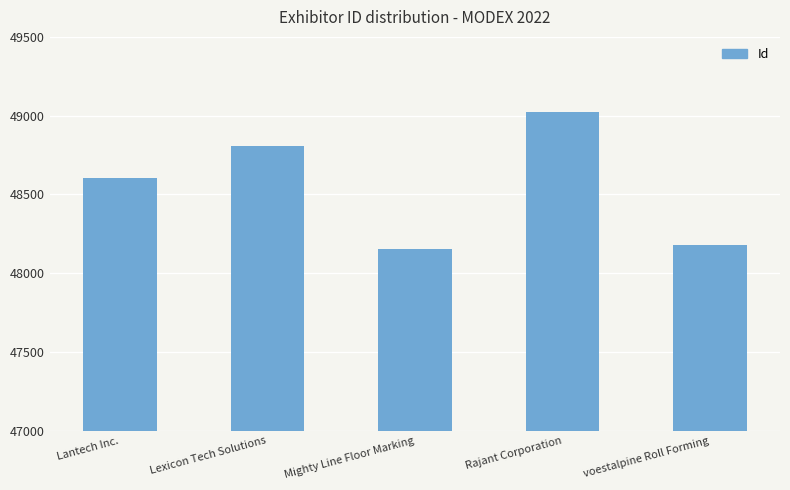

What is the label of the 2nd bar from the right?

Rajant Corporation